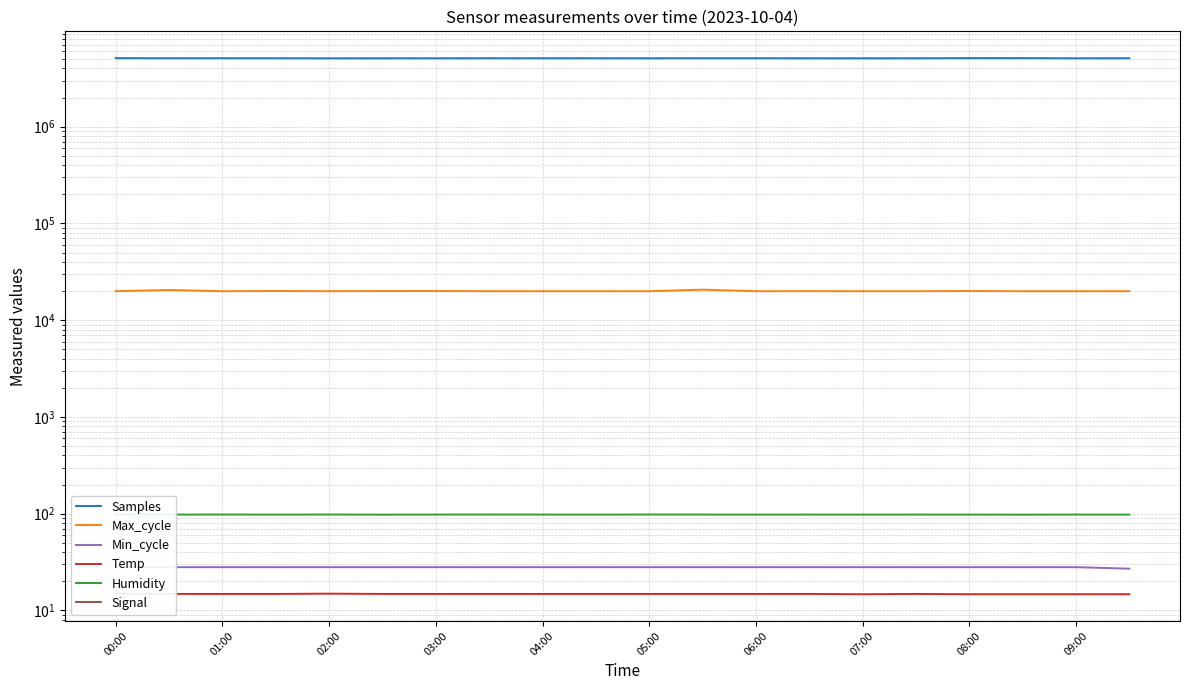

How many categories are shown in the chart?

20